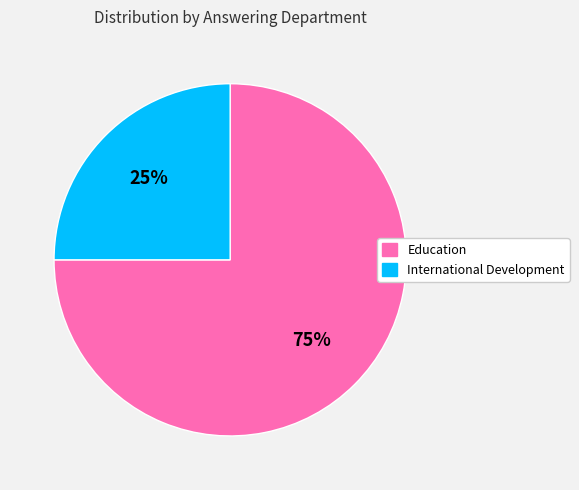

Is there any slice that represents more than half of the pie?

Yes